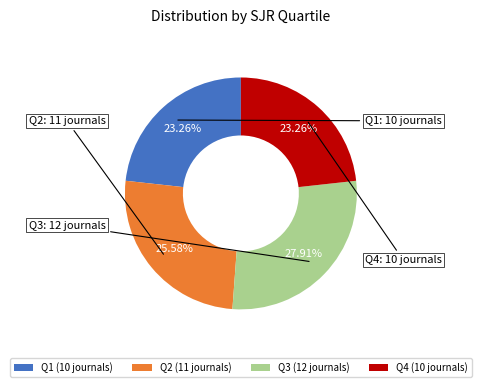

How many segments does this pie chart have?

4